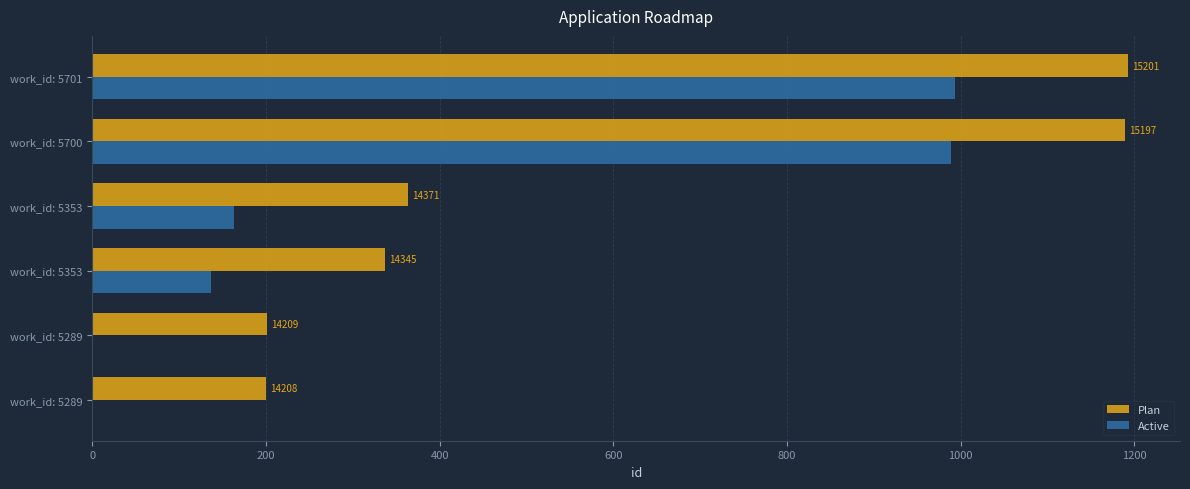

What are all the series names shown in the legend?

Plan, Active